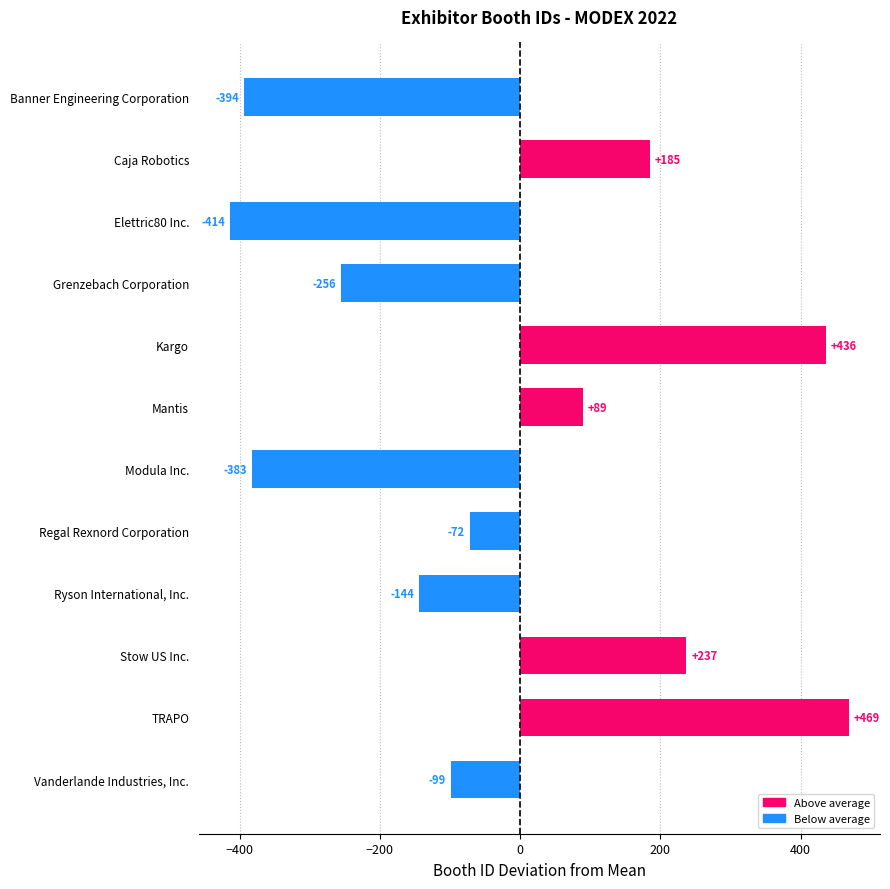

What is the maximum value shown in the chart?

469